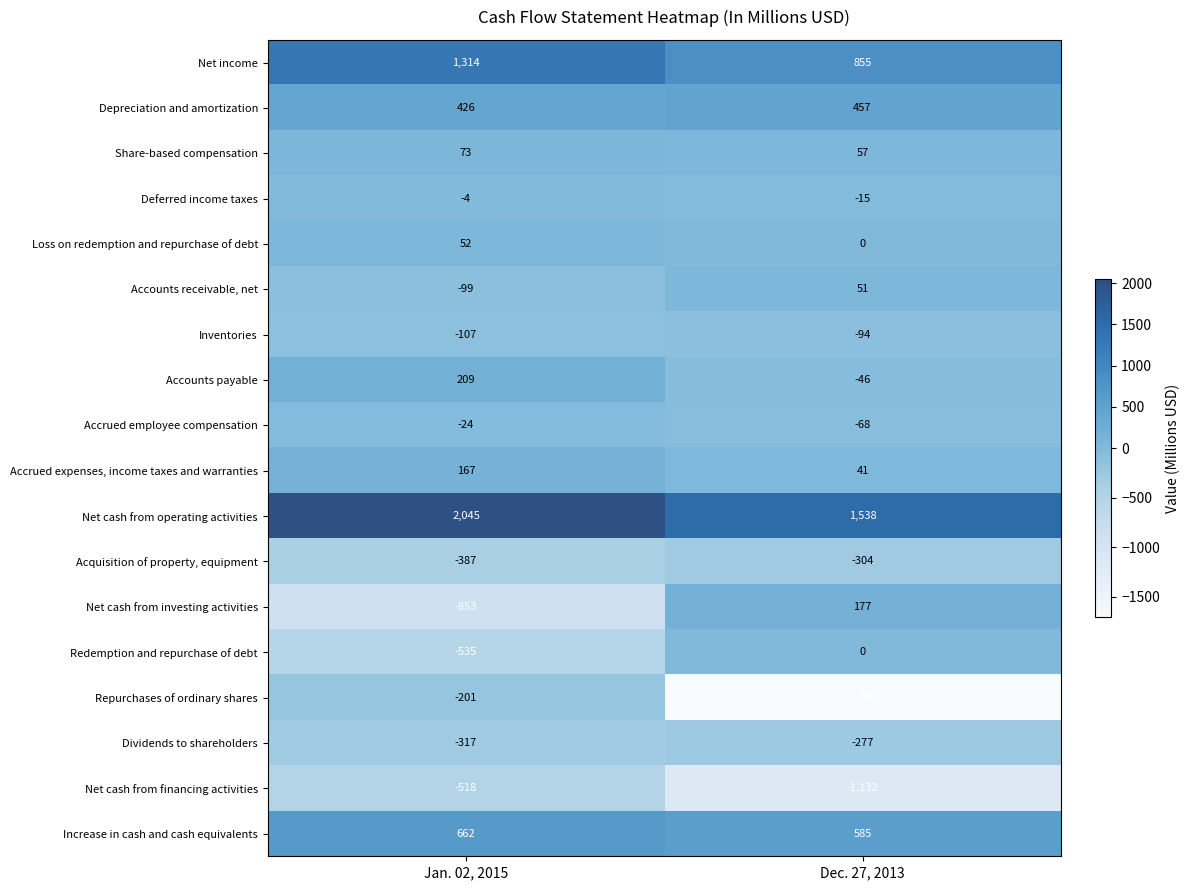

List the series in order of their peak value, highest first.

Net cash from operating activities, Net income, Increase in cash and cash equivalents, Depreciation and amortization, Accounts payable, Net cash from investing activities, Accrued expenses, income taxes and warranties, Share-based compensation, Loss on redemption and repurchase of debt, Accounts receivable, net, Redemption and repurchase of debt, Deferred income taxes, Accrued employee compensation, Inventories, Repurchases of ordinary shares, Dividends to shareholders, Acquisition of property, equipment, Net cash from financing activities